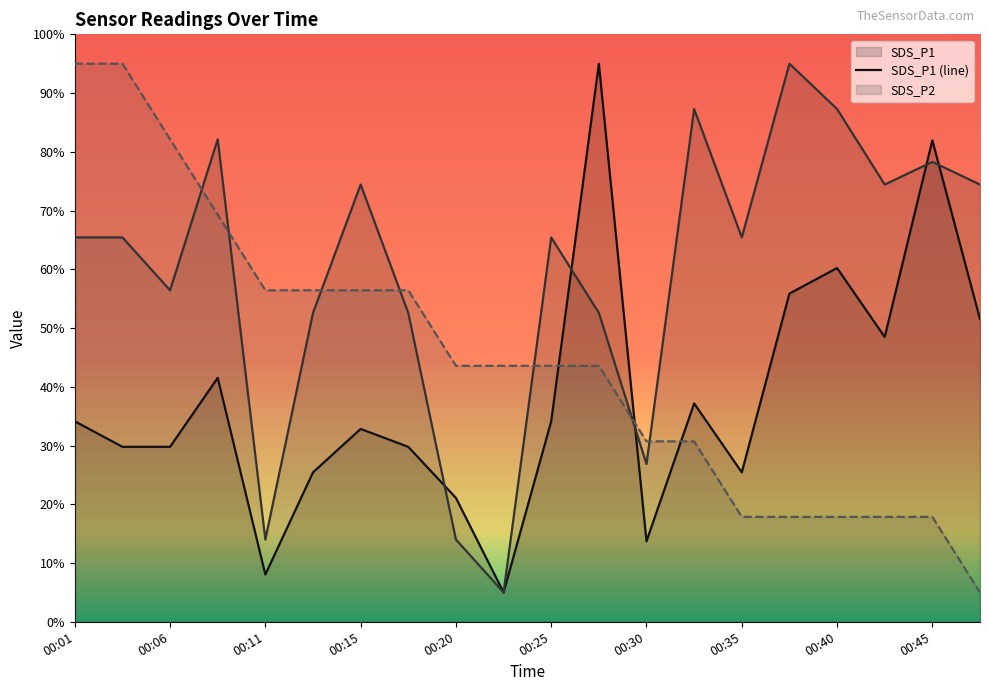

What is the sum of all BMP_temperature (line) values?

897.1